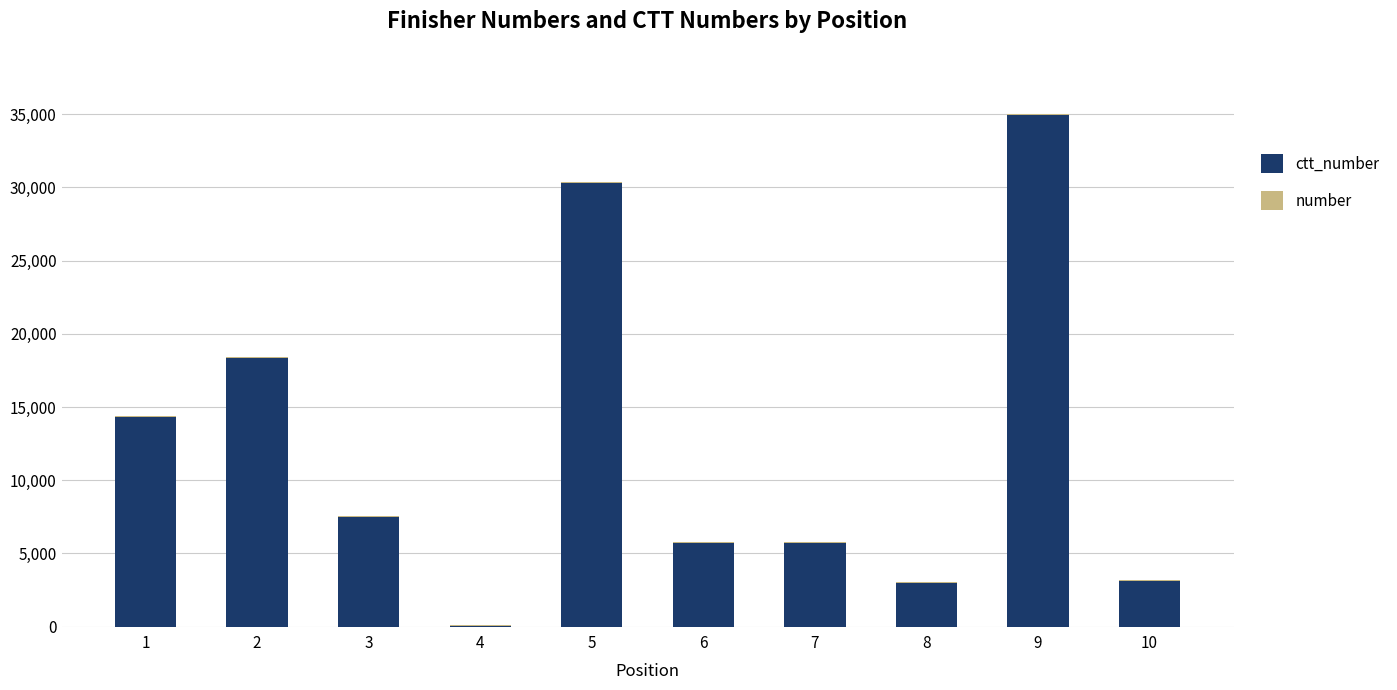

At which category is the sum across all series the highest?

9